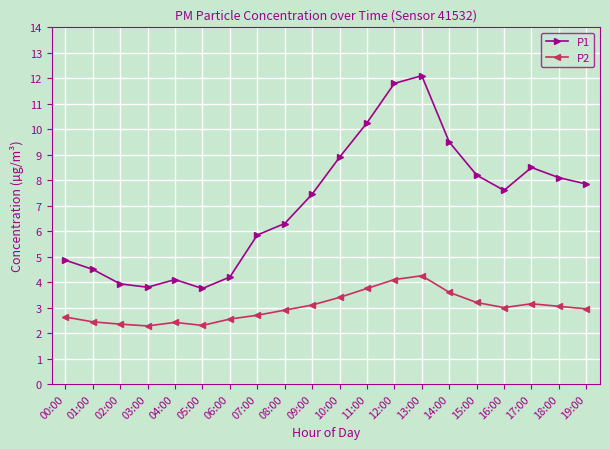

What is the label of the 20th point from the right?

00:00